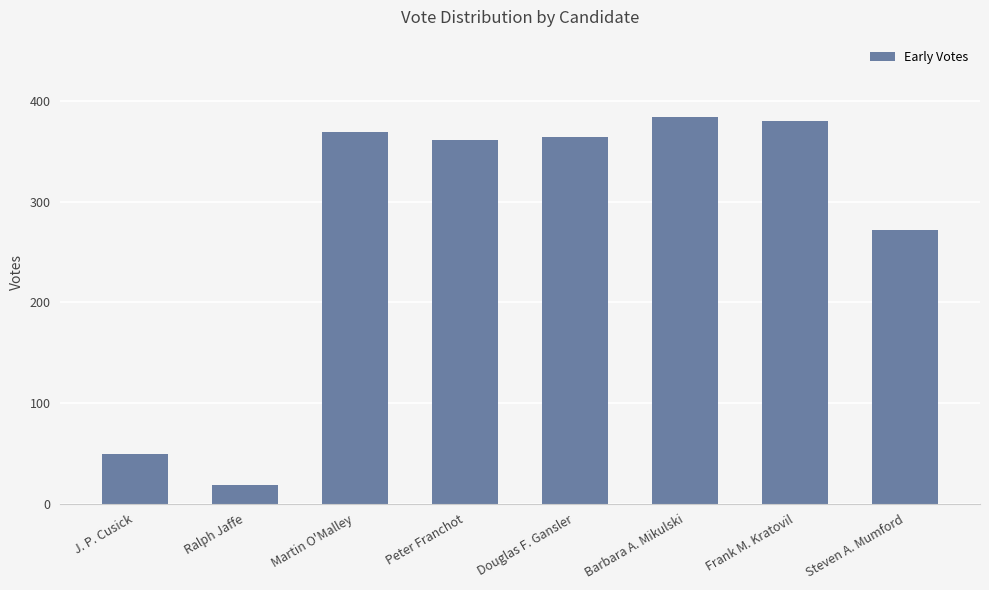

The chart shows a value of 77 at Douglas F. Gansler. True or false?

False